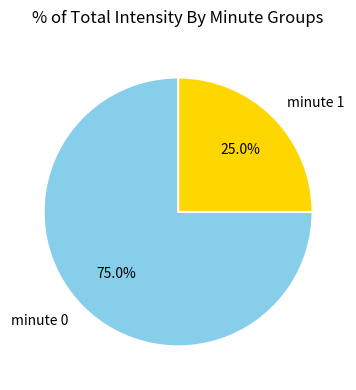

What is the ratio of the value at minute 0 to the value at minute 1?

3.0